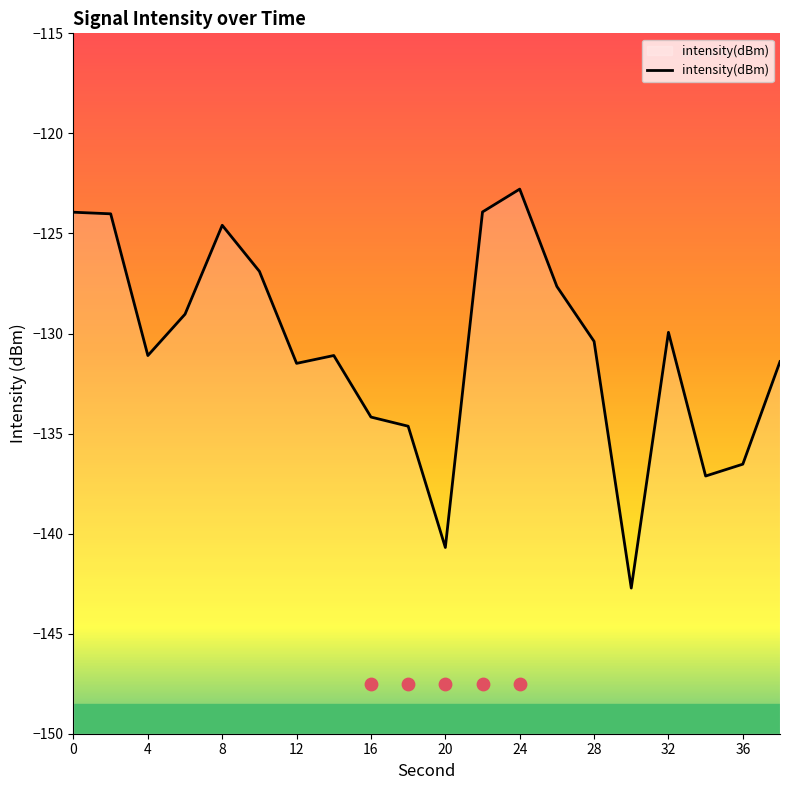

Is it true that intensity(dBm) equals -214.8 at 28?

False